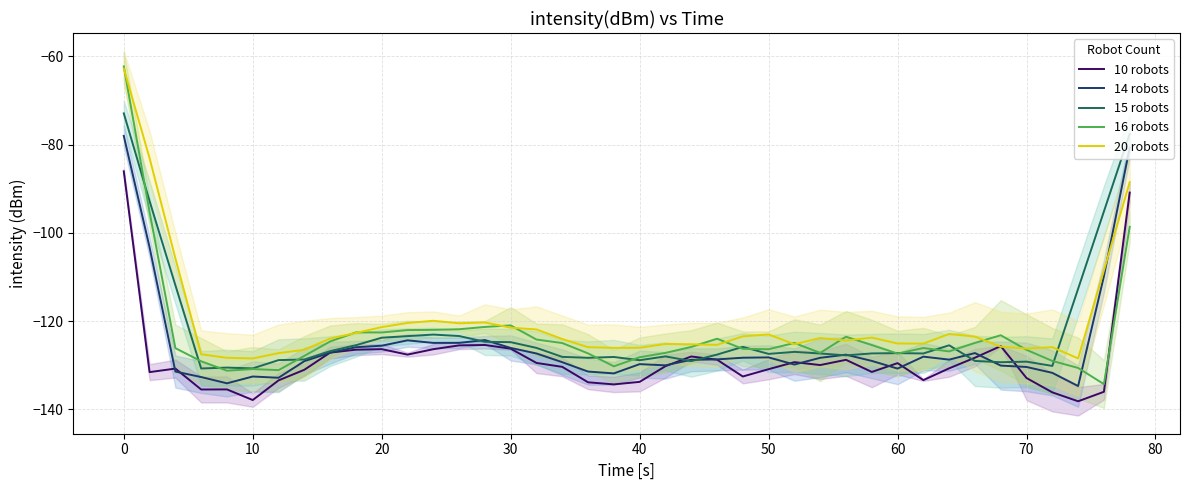

What are all the series names shown in the legend?

10 robots, 14 robots, 15 robots, 16 robots, 20 robots